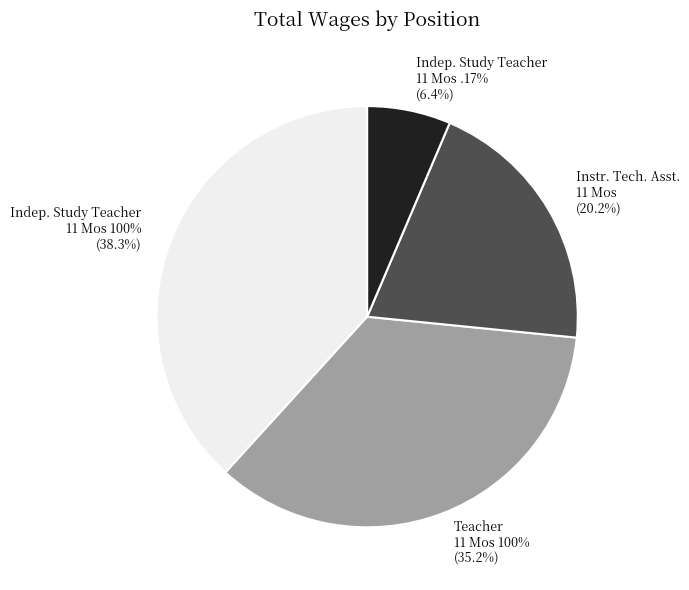

What is the ratio of the value at Teacher 11 Mos 100% to the value at Independent Study Teacher 11 Mos .17%?

5.5